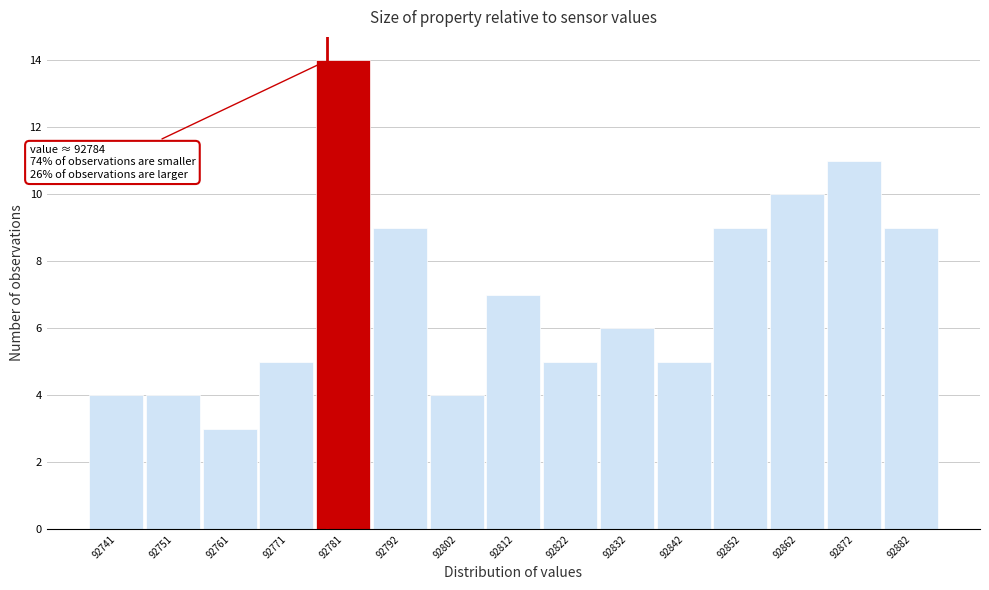

Reading left to right, transcribe all the data shown in this chart.

92741=4	92751=4	92761=3	92771=5	92781=14	92792=9	92802=4	92812=7	92822=5	92832=6	92842=5	92852=9	92862=10	92872=11	92882=9